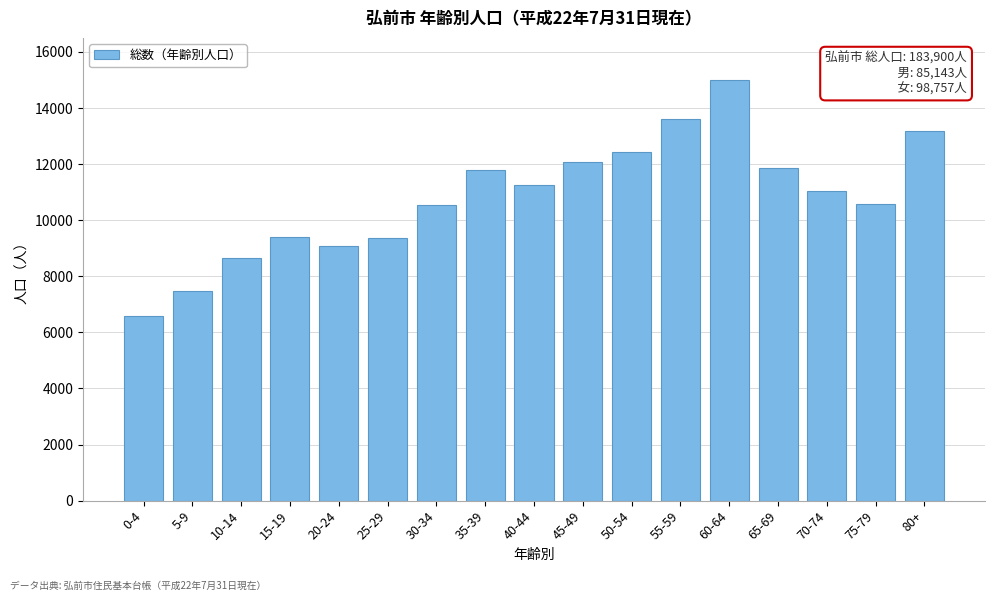

What is the sum of all values?

183900